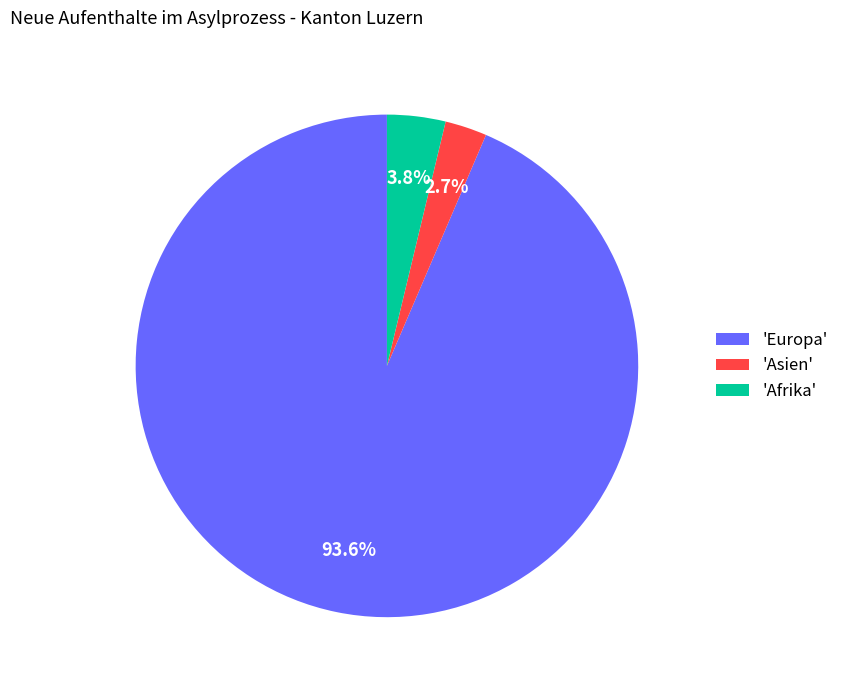

What is the smallest slice in the pie chart?

'Asien'